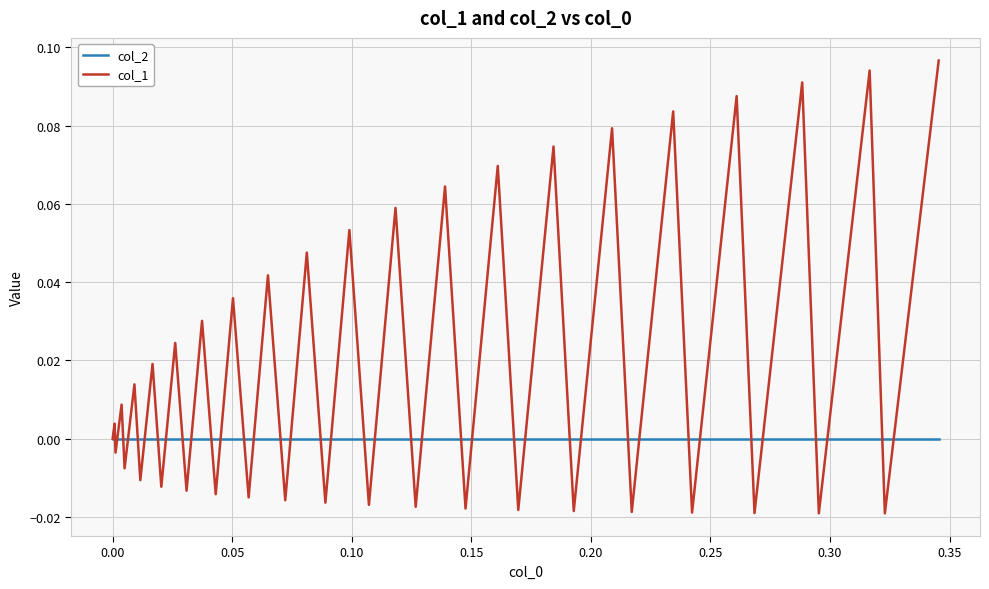

Rank the series by their maximum value, from highest to lowest.

col_1, col_2